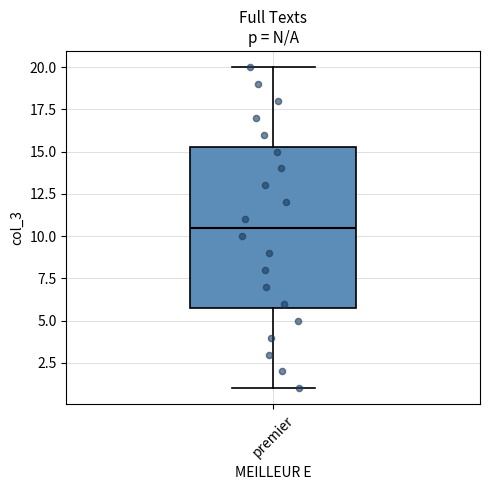

Where is the lower edge of the box for premier on the y-axis? The values are not printed on the chart, so give them approximately, as read against the axis.

6.0